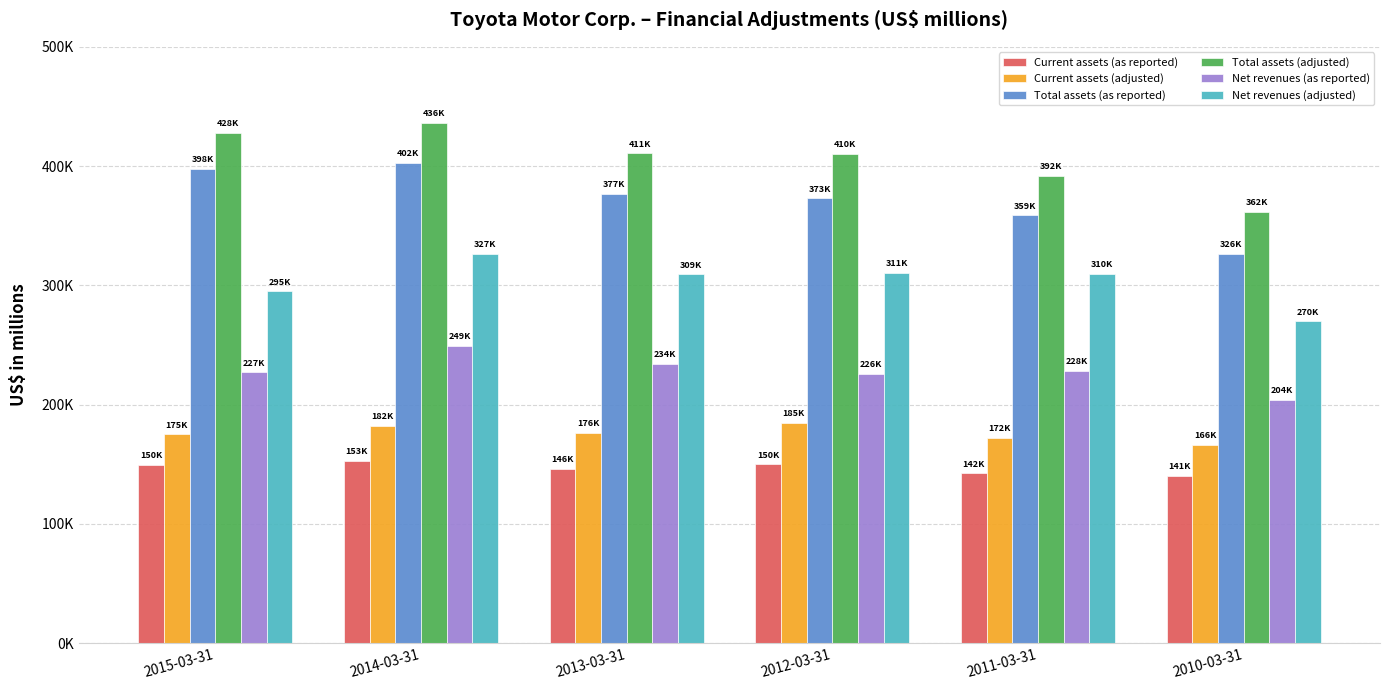

Which category has the lowest value in the Current assets (adjusted) series?

2010-03-31